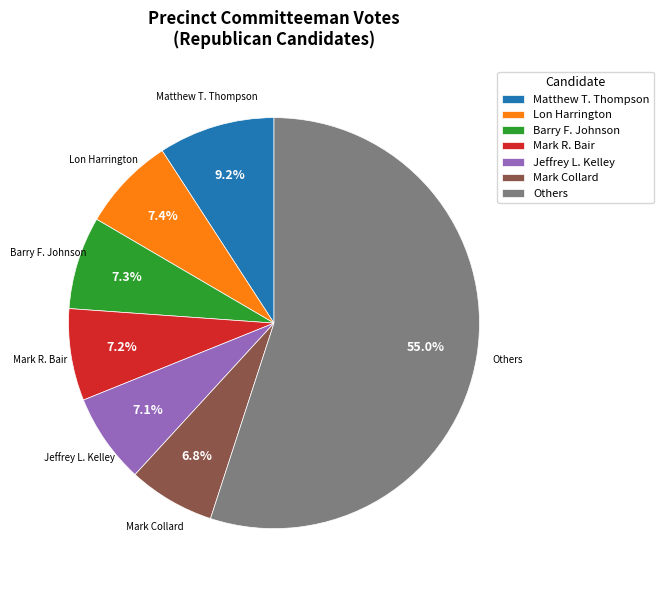

What is the largest slice in the pie chart?

Others